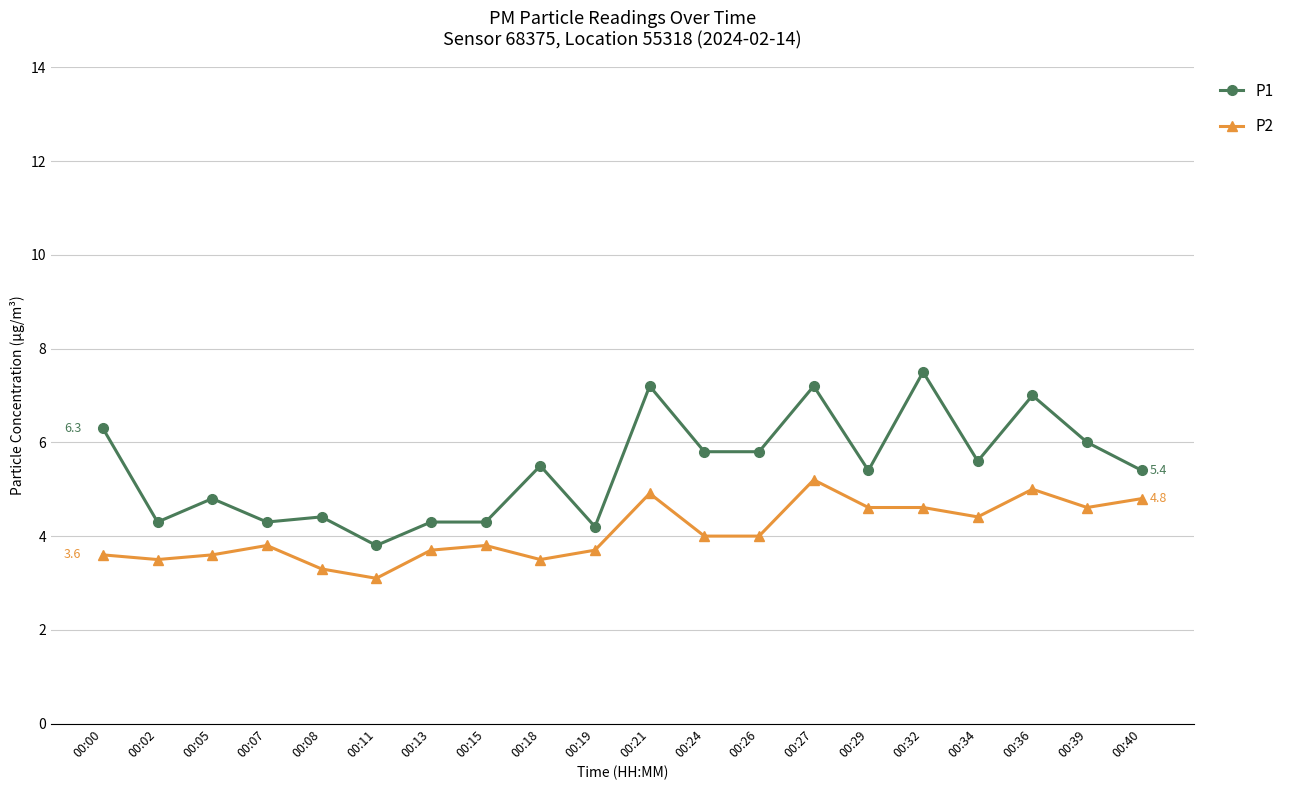

At which category does P1 reach its first local peak?

00:05